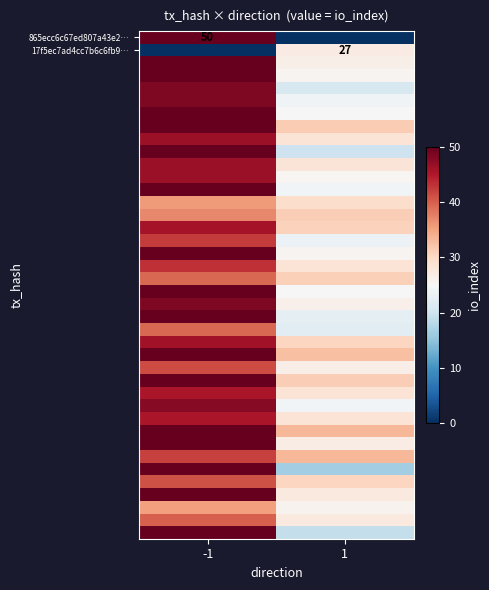

Which series has the largest range (max minus min)?

865ecc6c67ed807a43e2…